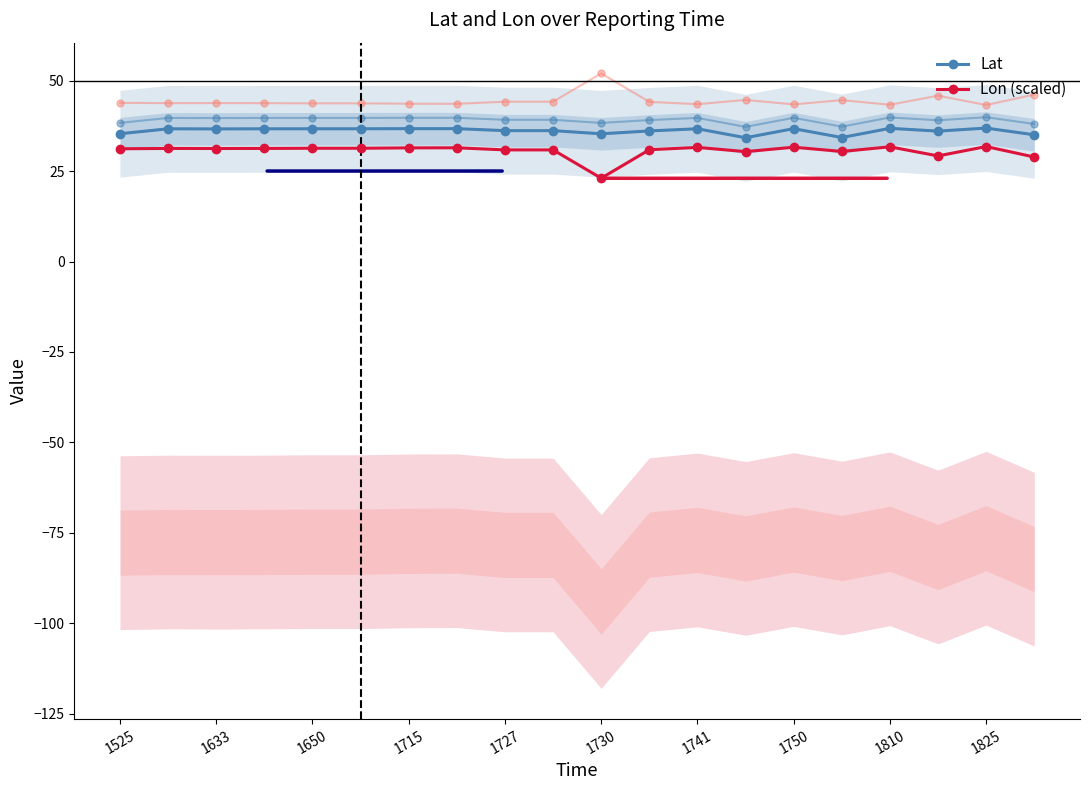

At how many categories does at least one series exceed 24?

20